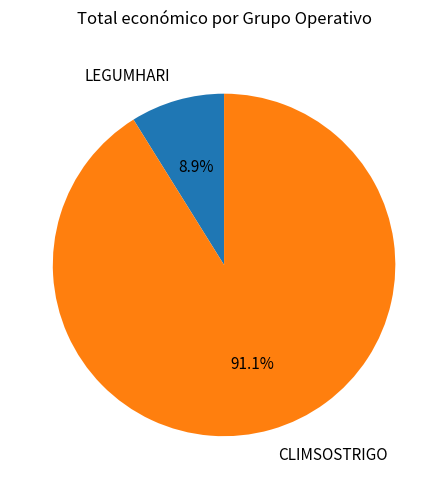

Is it true that LEGUMHARI is 15% of the pie?

False